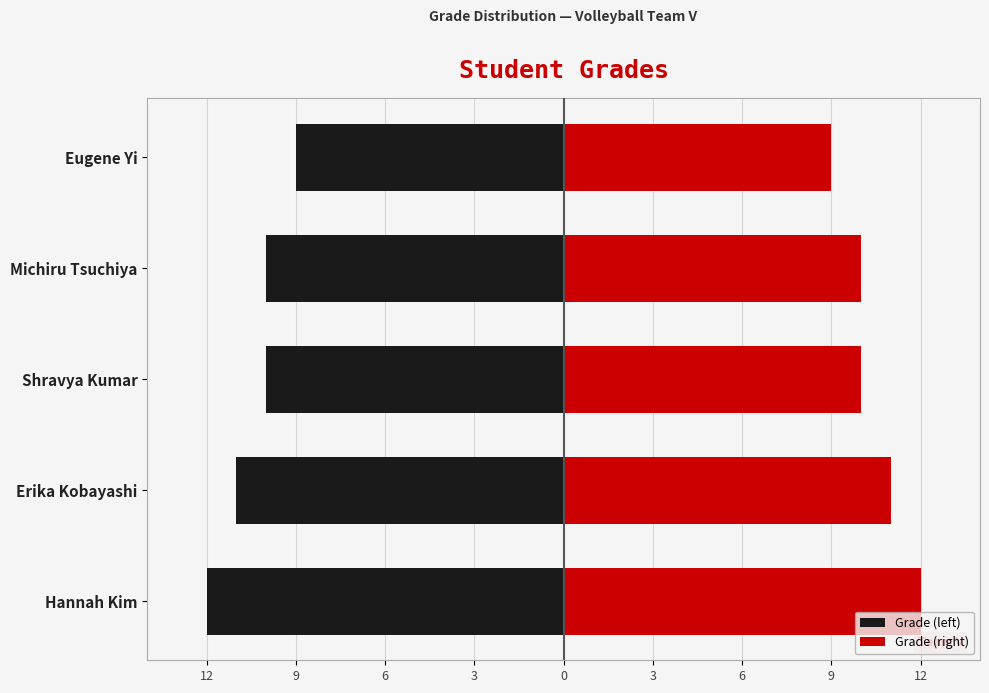

What is the difference between the Grade (left) values at Shravya Kumar and Hannah Kim?

2